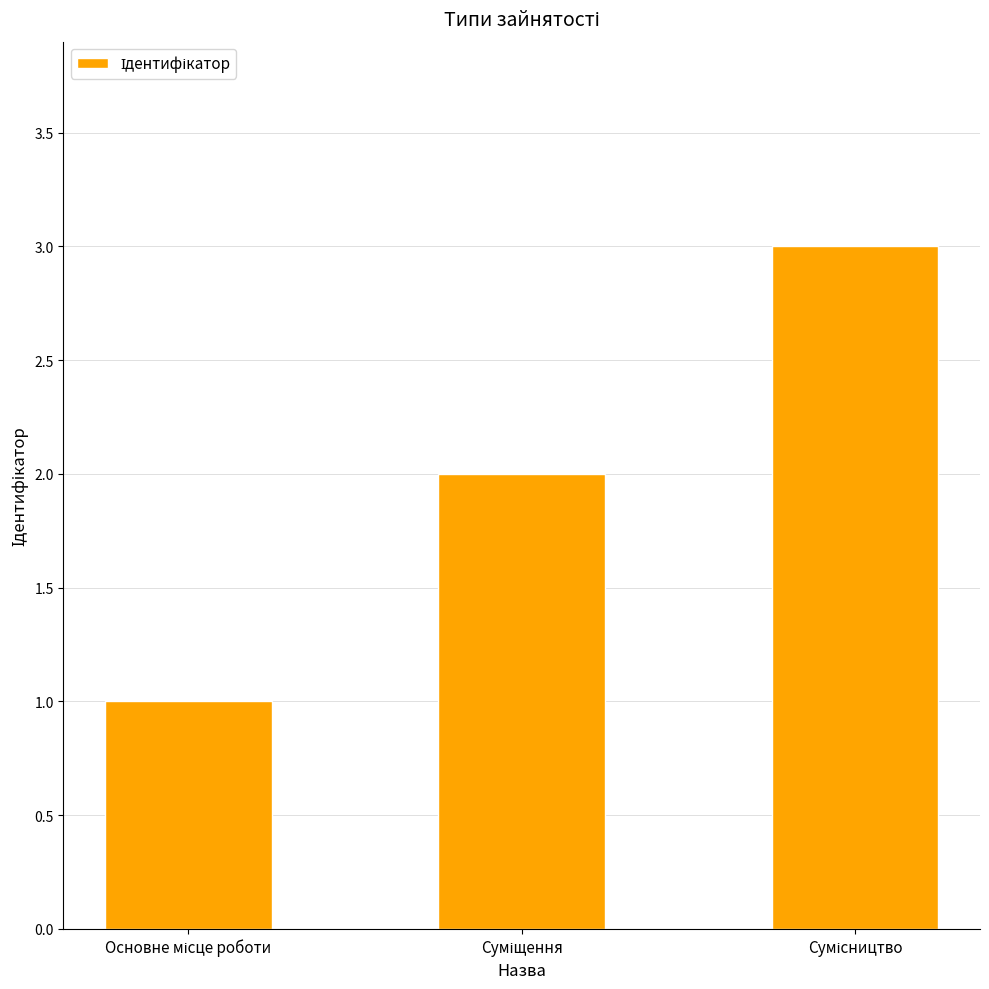

What is the sum of all values?

6